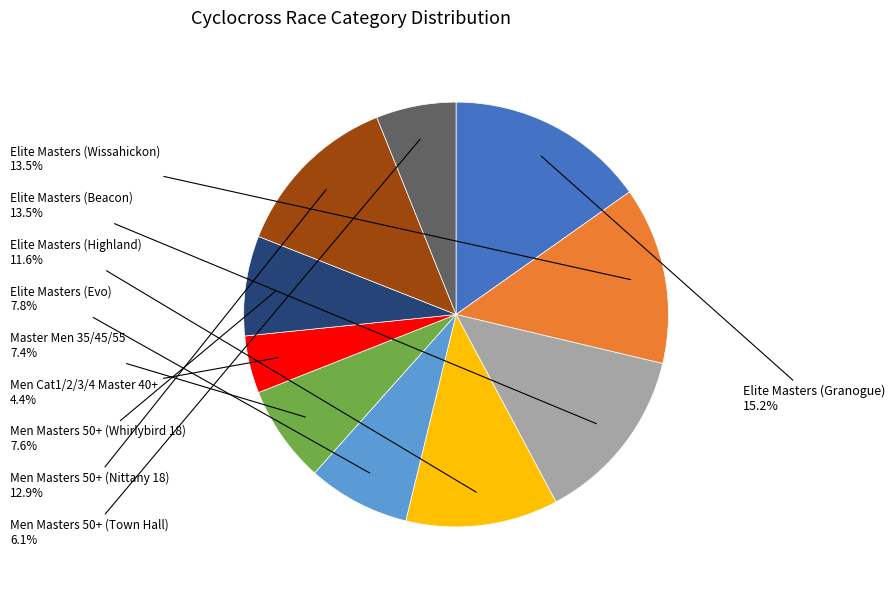

How many slices are in this pie chart?

10